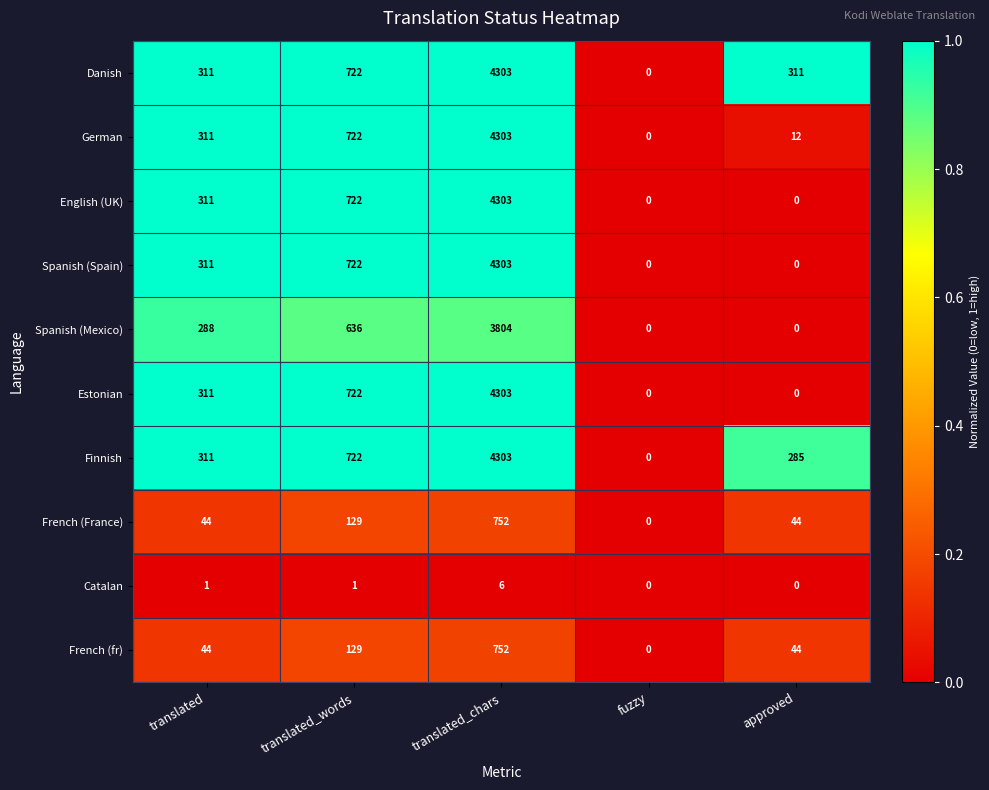

What is the difference between the maximum and minimum values in the Catalan series?

6